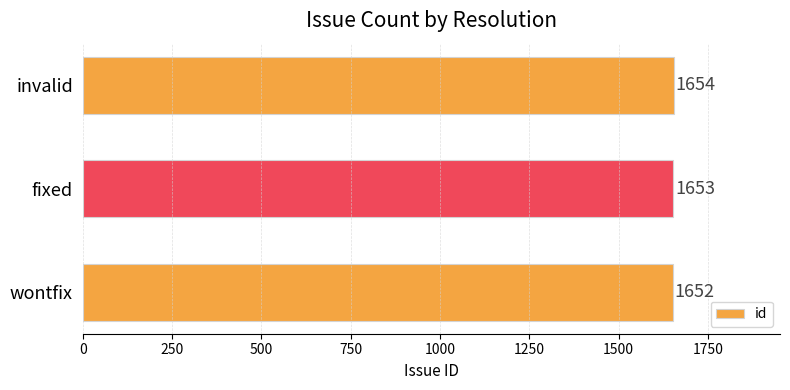

Count the number of data series in this chart.

1